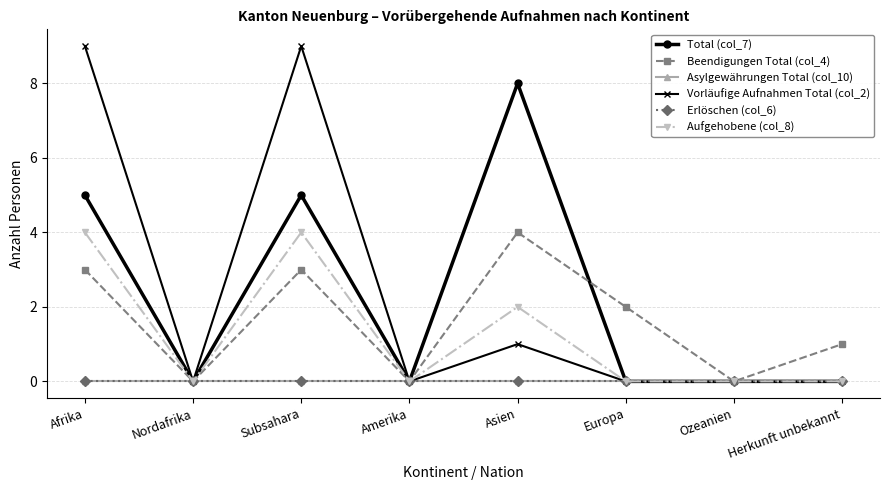

Reading right to left, transcribe all the data shown in this chart.

Total (col_7): Herkunft unbekannt=0	Ozeanien=0	Europa=0	Asien=8	Amerika=0	Subsahara=5	Nordafrika=0	Afrika=5
Beendigungen Total (col_4): Herkunft unbekannt=1	Ozeanien=0	Europa=2	Asien=4	Amerika=0	Subsahara=3	Nordafrika=0	Afrika=3
Asylgewährungen Total (col_10): Herkunft unbekannt=0	Ozeanien=0	Europa=0	Asien=0	Amerika=0	Subsahara=0	Nordafrika=0	Afrika=0
Vorläufige Aufnahmen Total (col_2): Herkunft unbekannt=0	Ozeanien=0	Europa=0	Asien=1	Amerika=0	Subsahara=9	Nordafrika=0	Afrika=9
Erlöschen (col_6): Herkunft unbekannt=0	Ozeanien=0	Europa=0	Asien=0	Amerika=0	Subsahara=0	Nordafrika=0	Afrika=0
Aufgehobene (col_8): Herkunft unbekannt=0	Ozeanien=0	Europa=0	Asien=2	Amerika=0	Subsahara=4	Nordafrika=0	Afrika=4